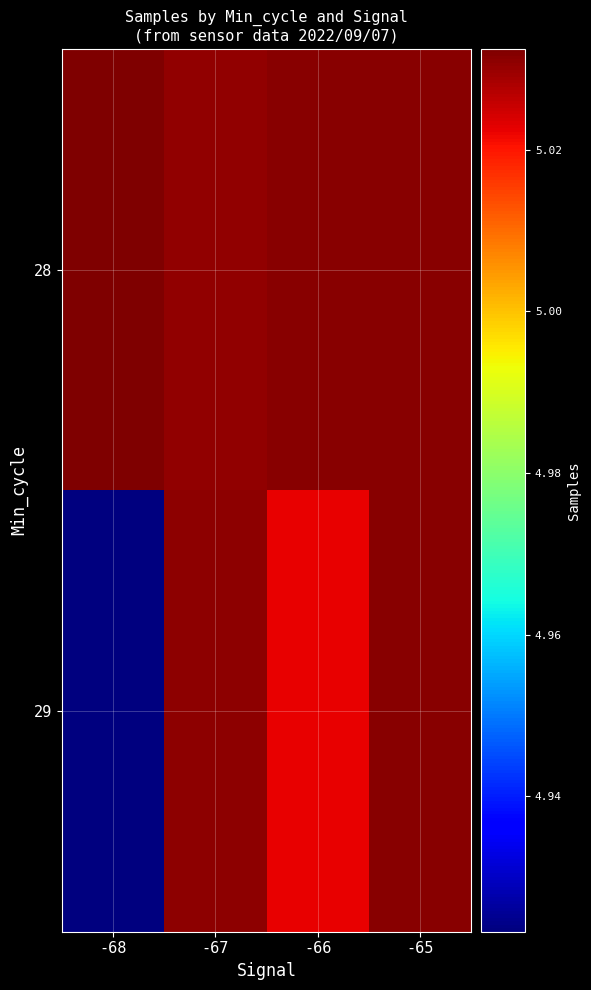

List the series in order of their peak value, highest first.

28, 29